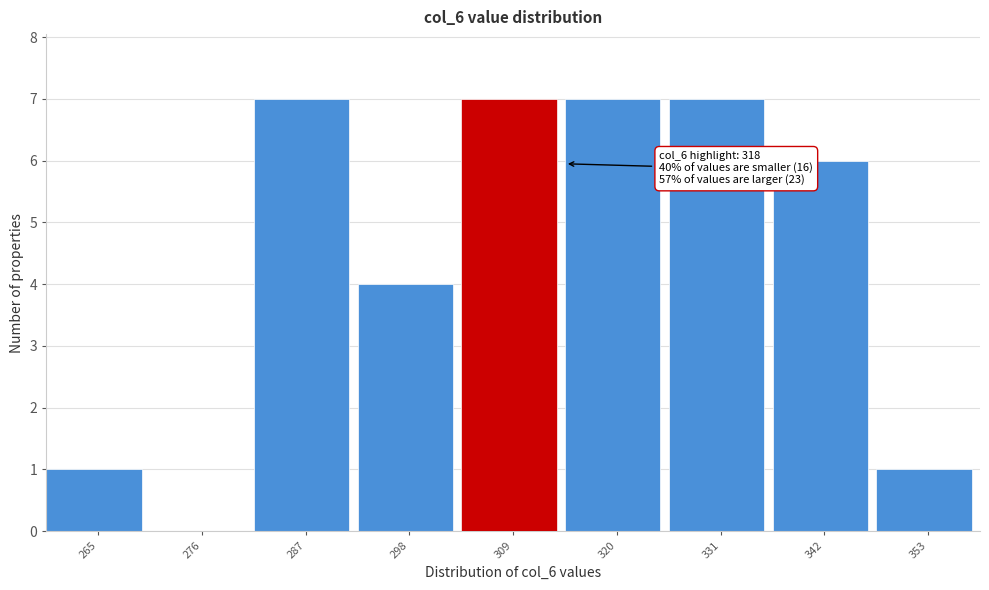

Reading left to right, transcribe all the data shown in this chart.

265=1	276=0	287=7	298=4	309=7	320=7	331=7	342=6	353=1